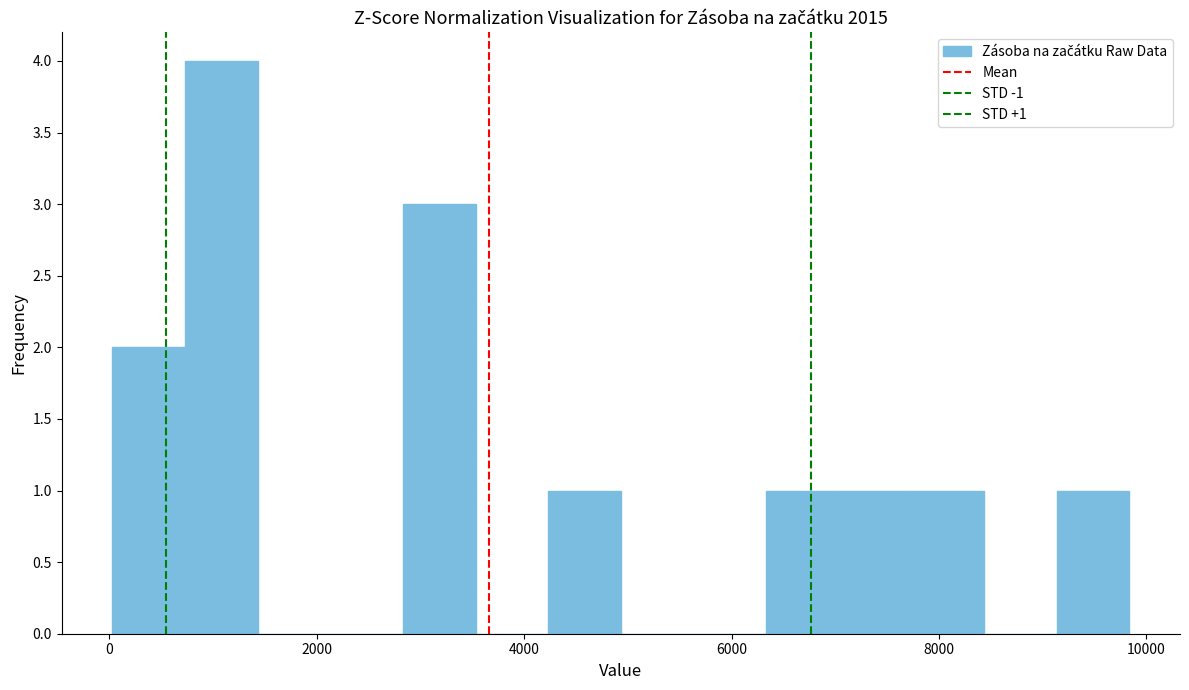

Read against the x-axis, roughly where is the centre of the tallest bar?

1000